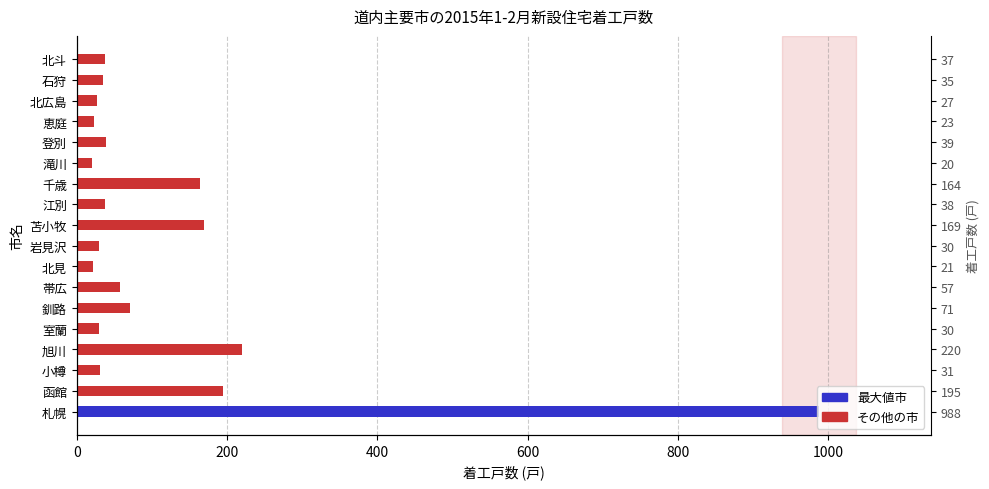

Is it true that the value at 函館 is 123?

False